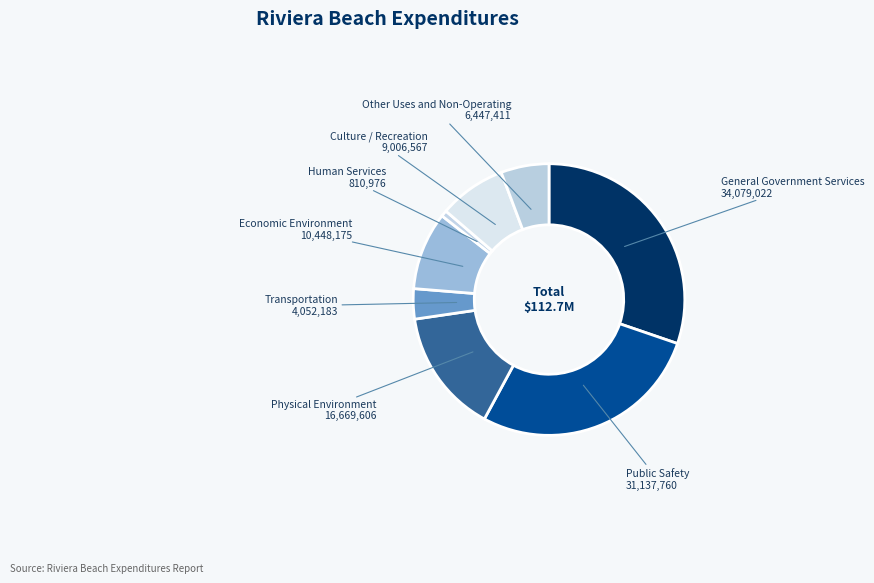

Does Other Uses and Non-Operating represent more than half of the total?

No